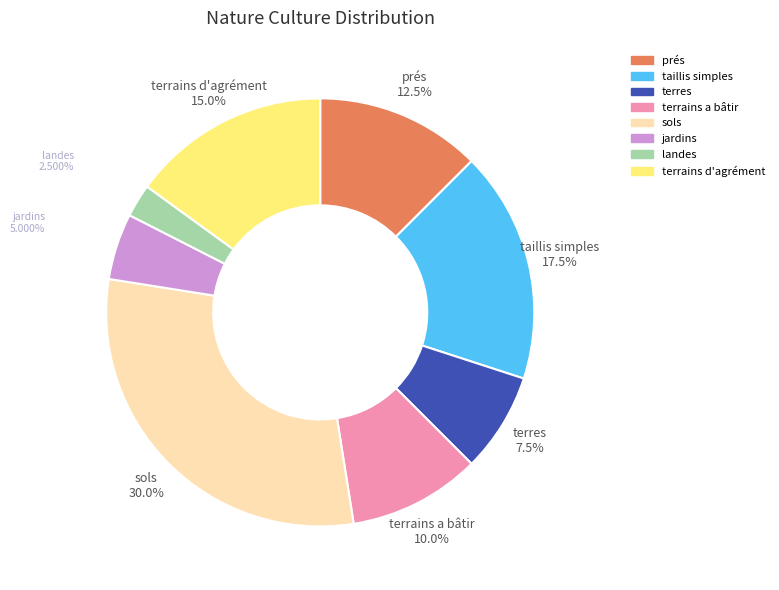

Is there a majority slice in this chart?

No